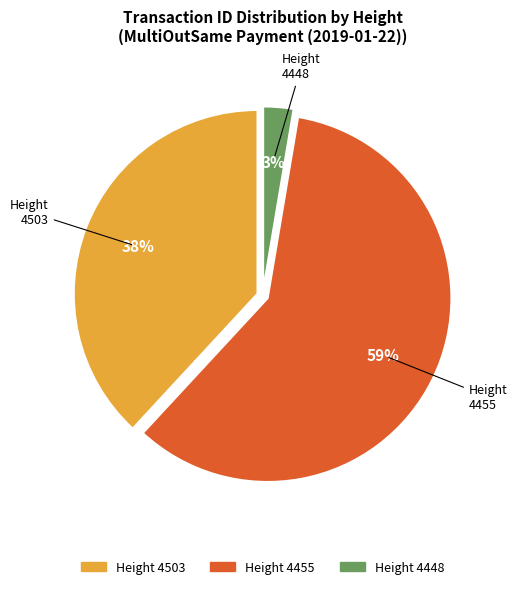

To the nearest percent, what is the combined percentage of Height 4455 and Height 4503?

97%